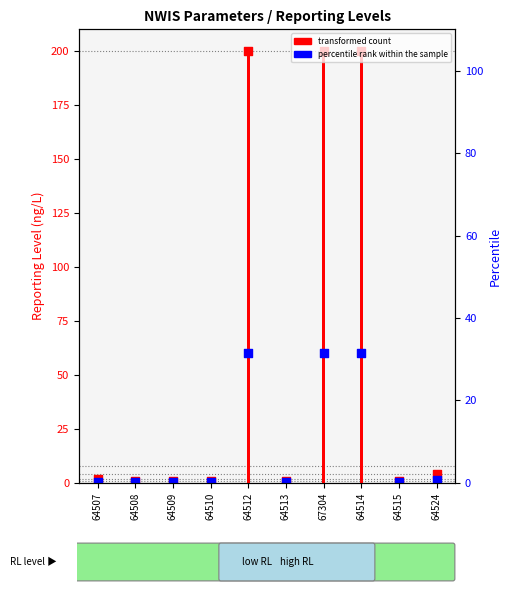

Which series has the widest spread of Y values?

transformed count